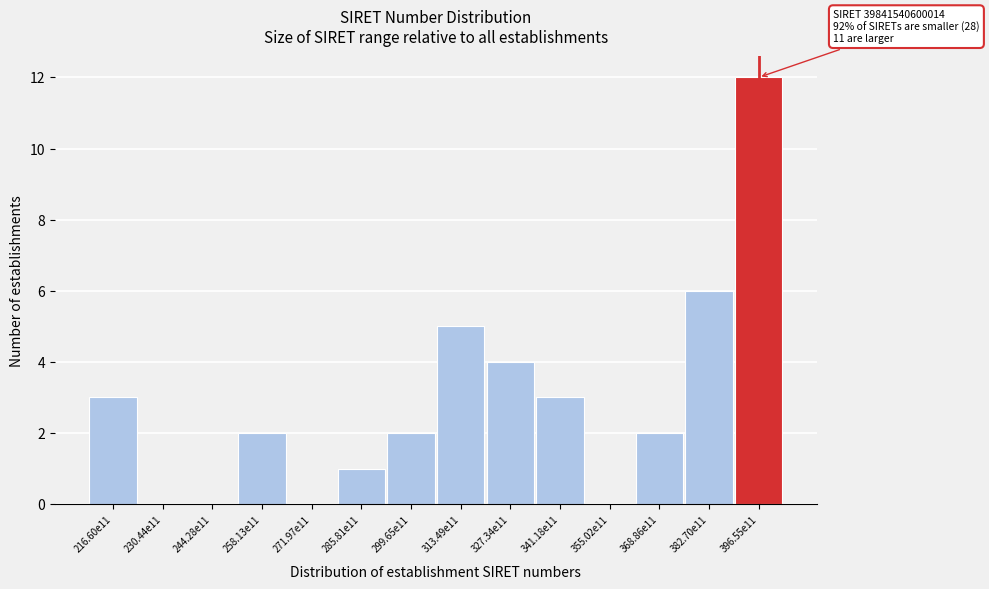

Reading left to right, extract all data points from this chart.

216.60e11=3	230.44e11=0	244.28e11=0	258.13e11=2	271.97e11=0	285.81e11=1	299.65e11=2	313.49e11=5	327.34e11=4	341.18e11=3	355.02e11=0	368.86e11=2	382.70e11=6	396.55e11=12